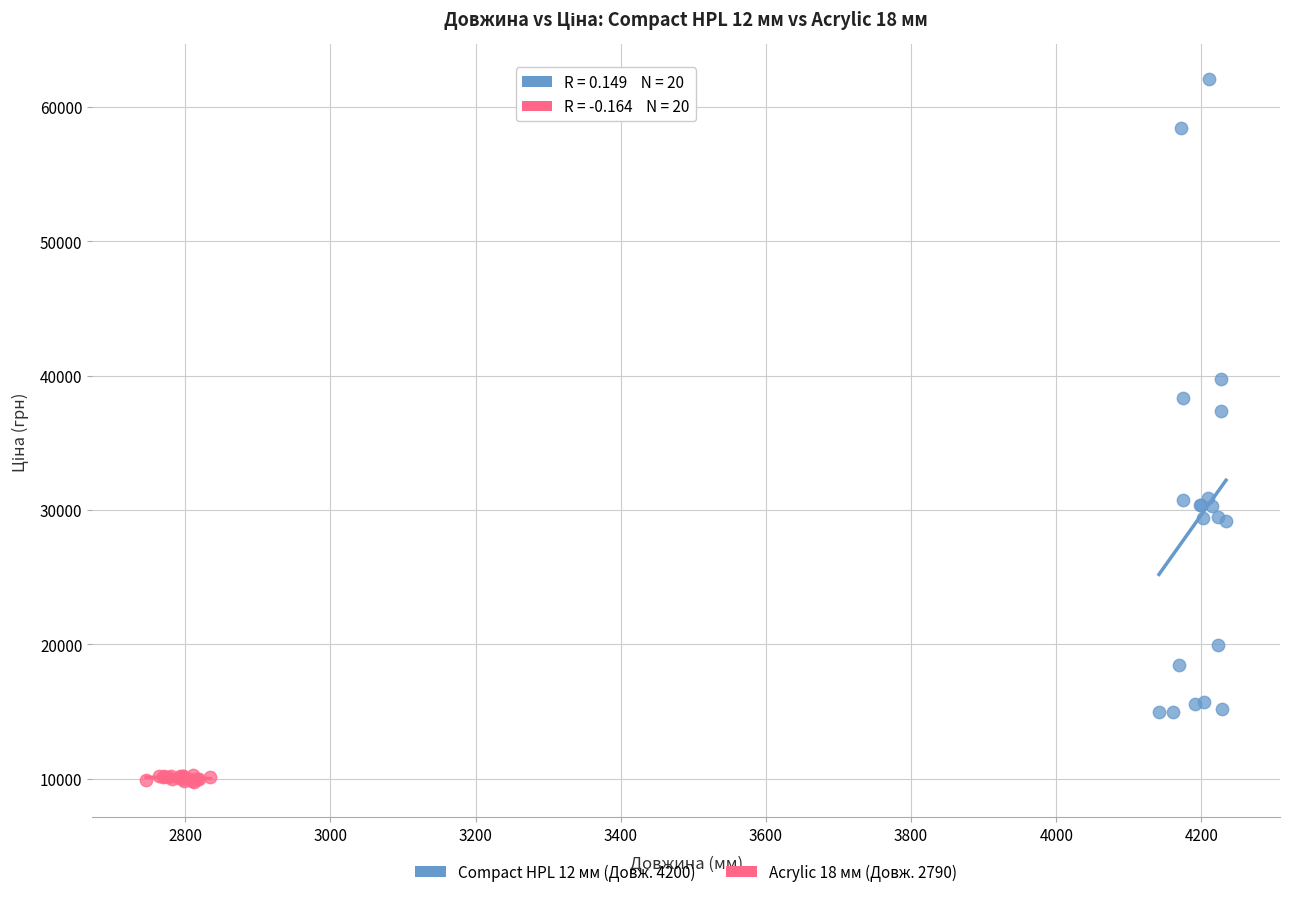

Which series has the widest spread of Y values?

Compact HPL 12 мм (Довж. 4200)